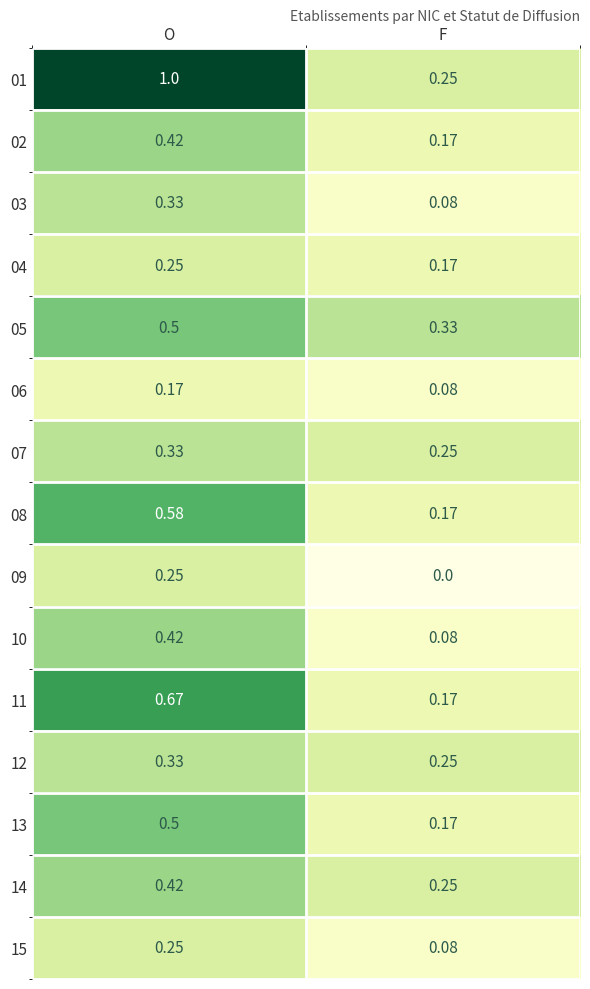

Count the number of data series in this chart.

15